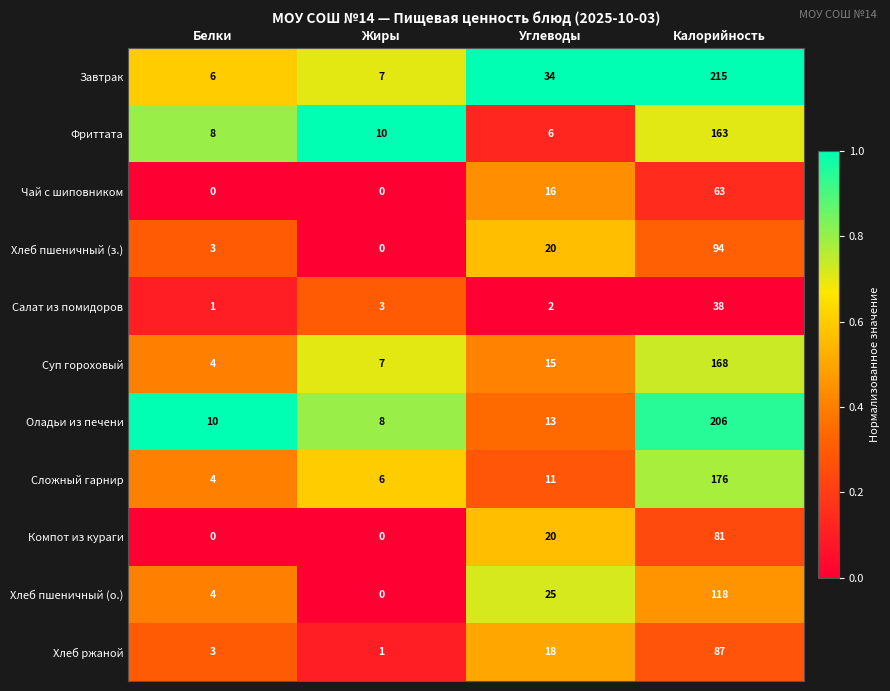

What is the total value across all series at Углеводы?

180